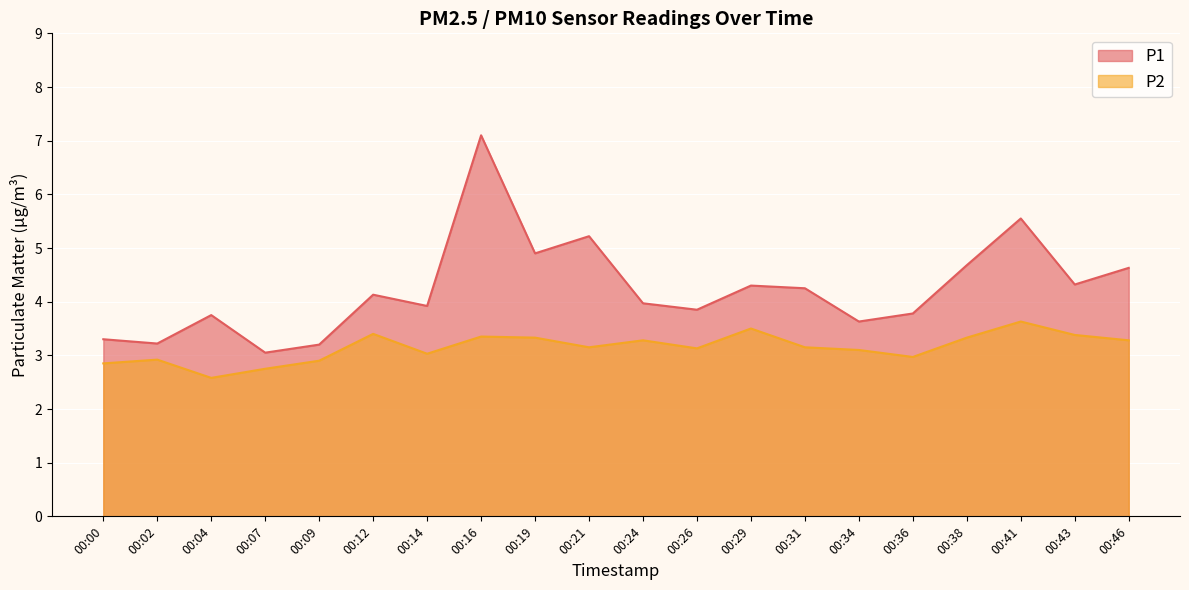

The P2 series shows 3.3 at 00:19. True or false?

True